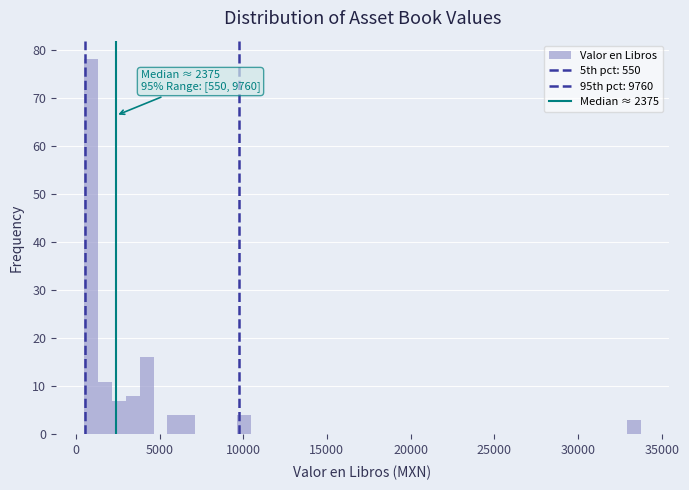

Around what value on the x-axis is the tallest bar? Give the approximate position of its centre, as read against the axis.

1000